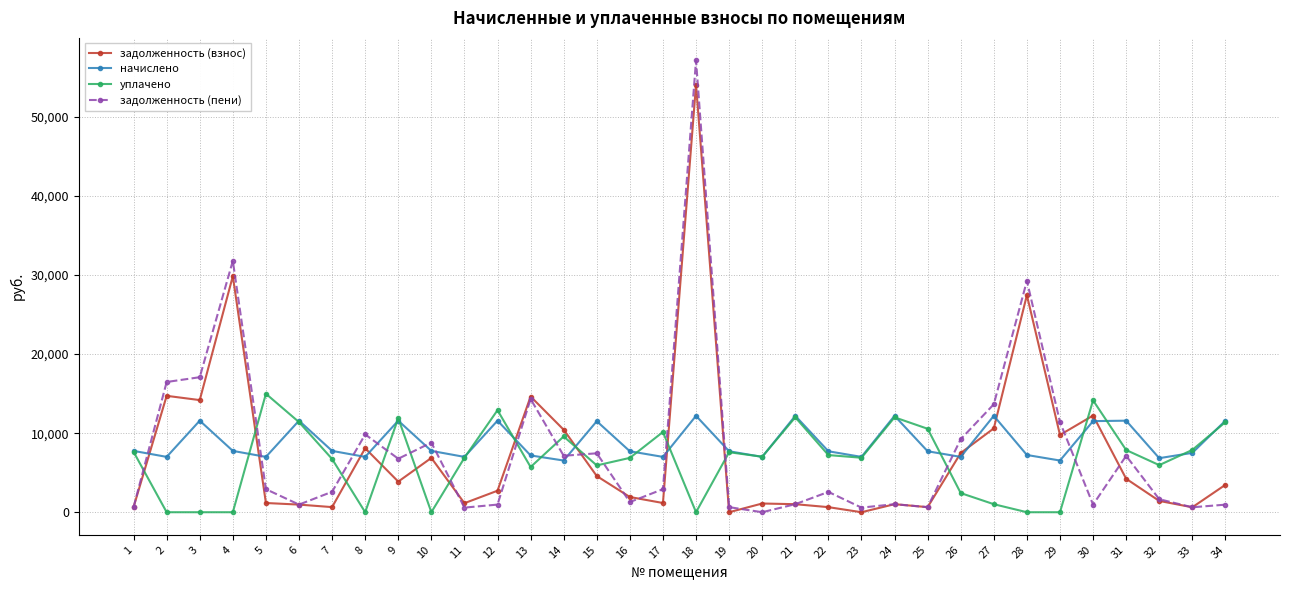

Which series ends up on top after the final intersection of уплачено and задолженность (пени)?

уплачено